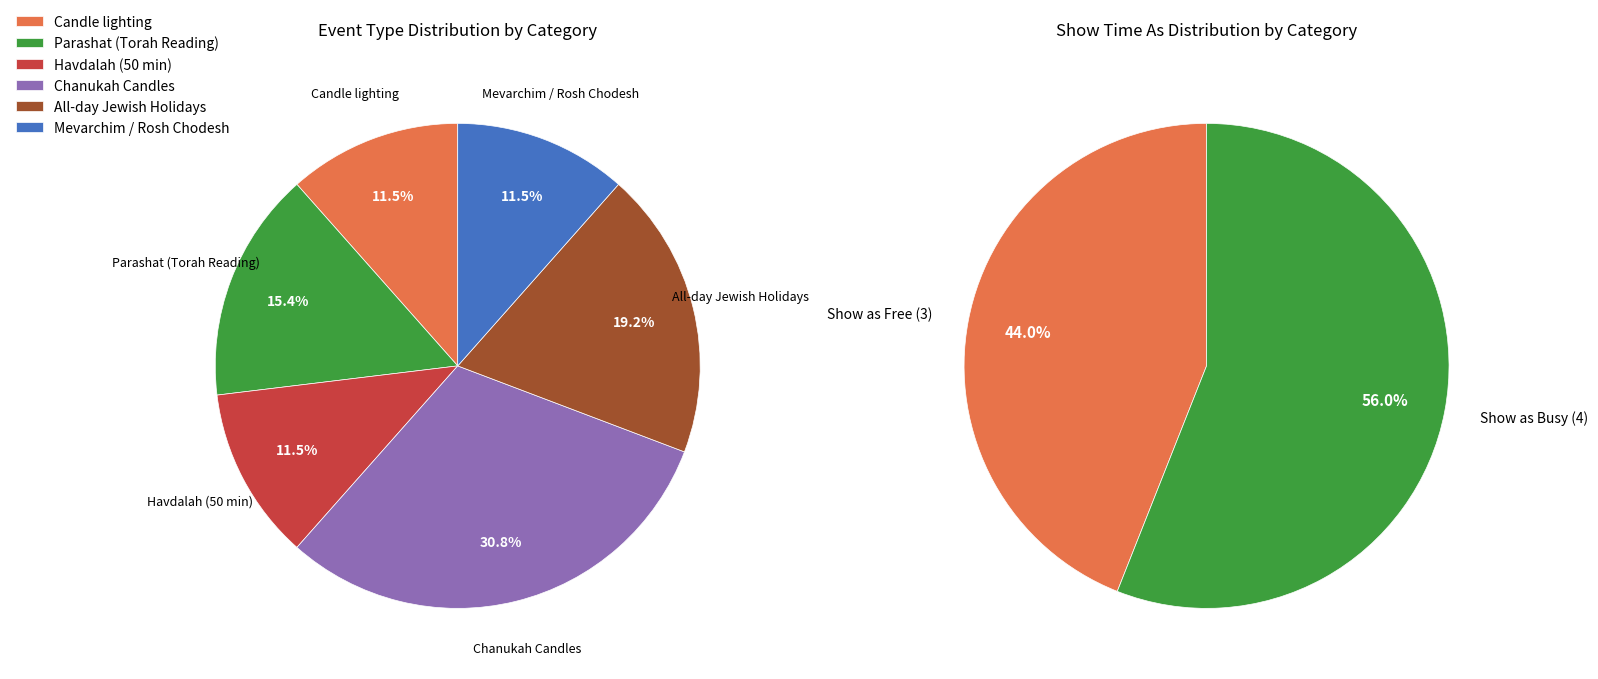

True or false: Candle lighting accounts for 12% of the total.

True